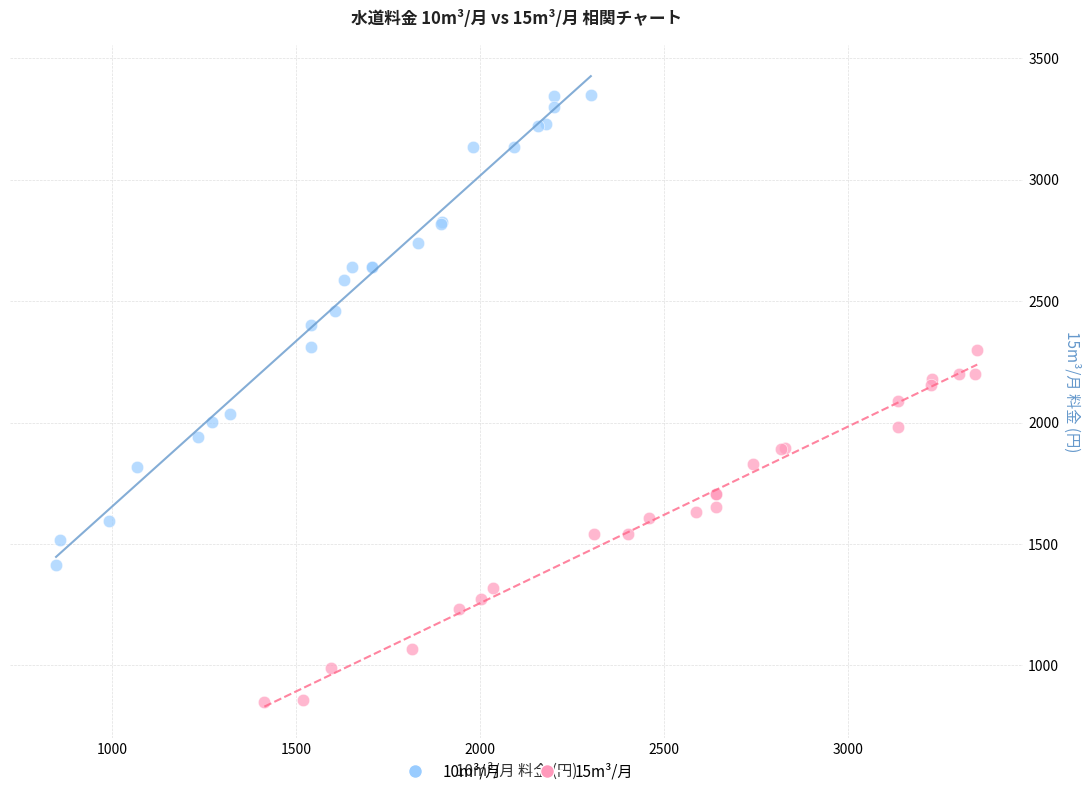

Which series contains the lowest Y value?

15m³/月